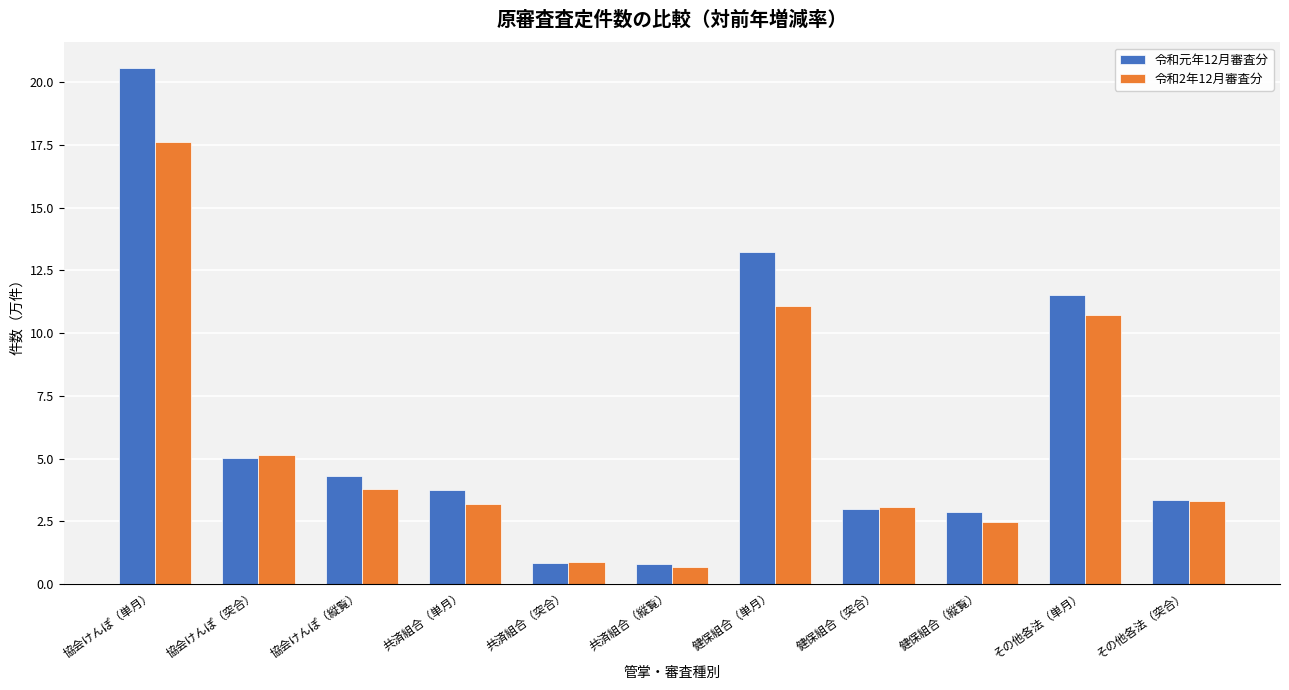

What is the sum of all 令和元年12月審査分 values?

69.4